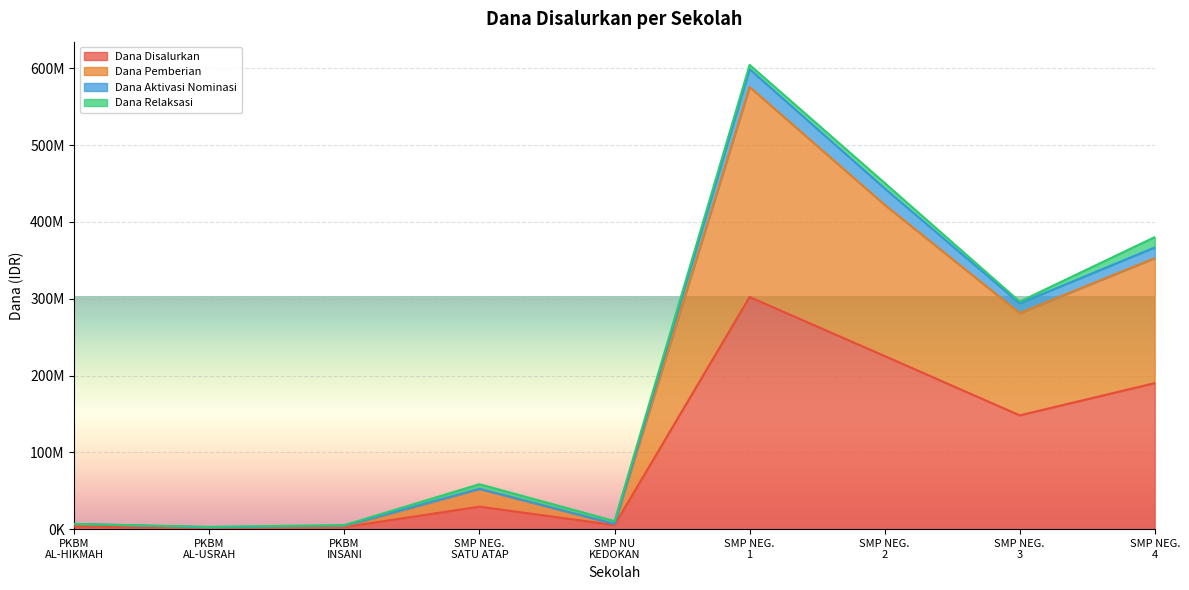

What are all the series names shown in the legend?

Dana Disalurkan, Dana Pemberian, Dana Aktivasi Nominasi, Dana Relaksasi